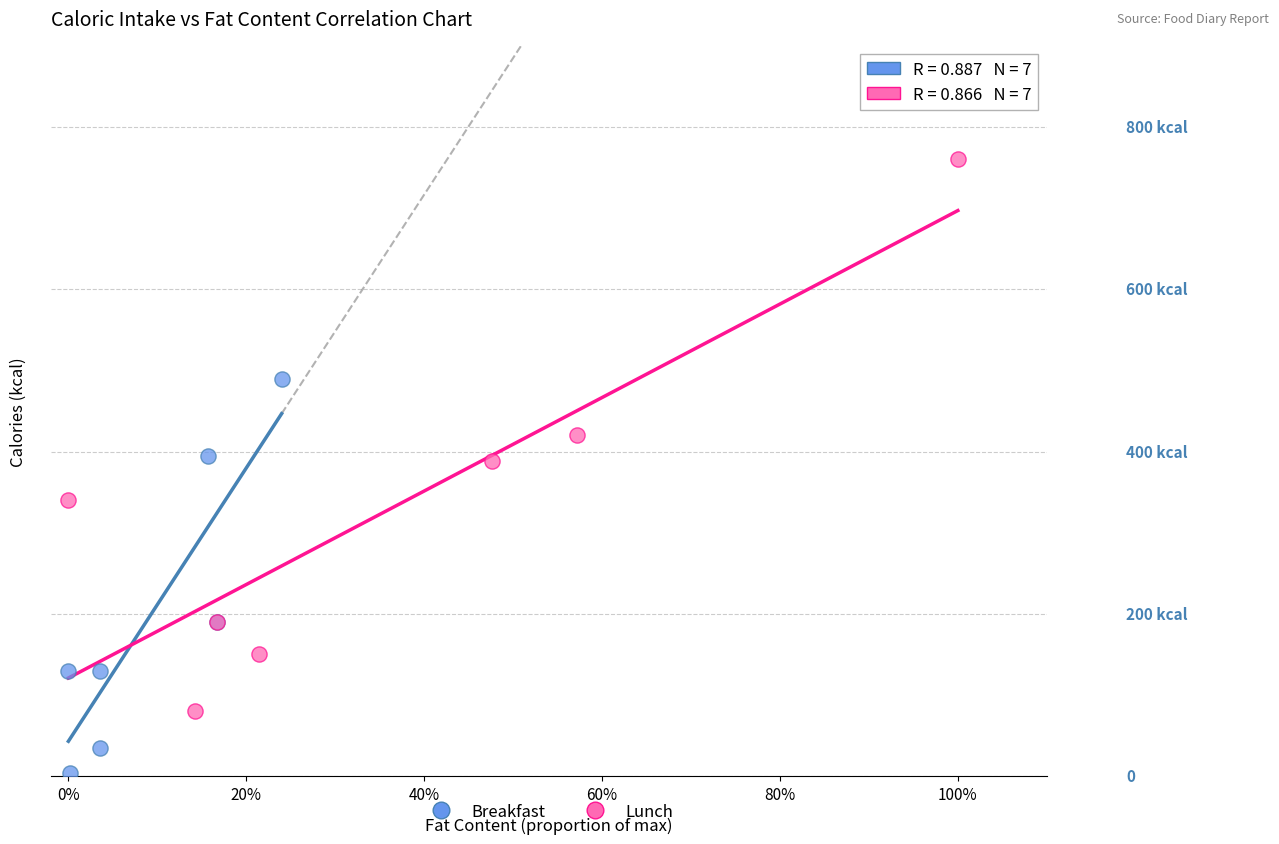

Which series has the largest Y range (max minus min)?

Lunch